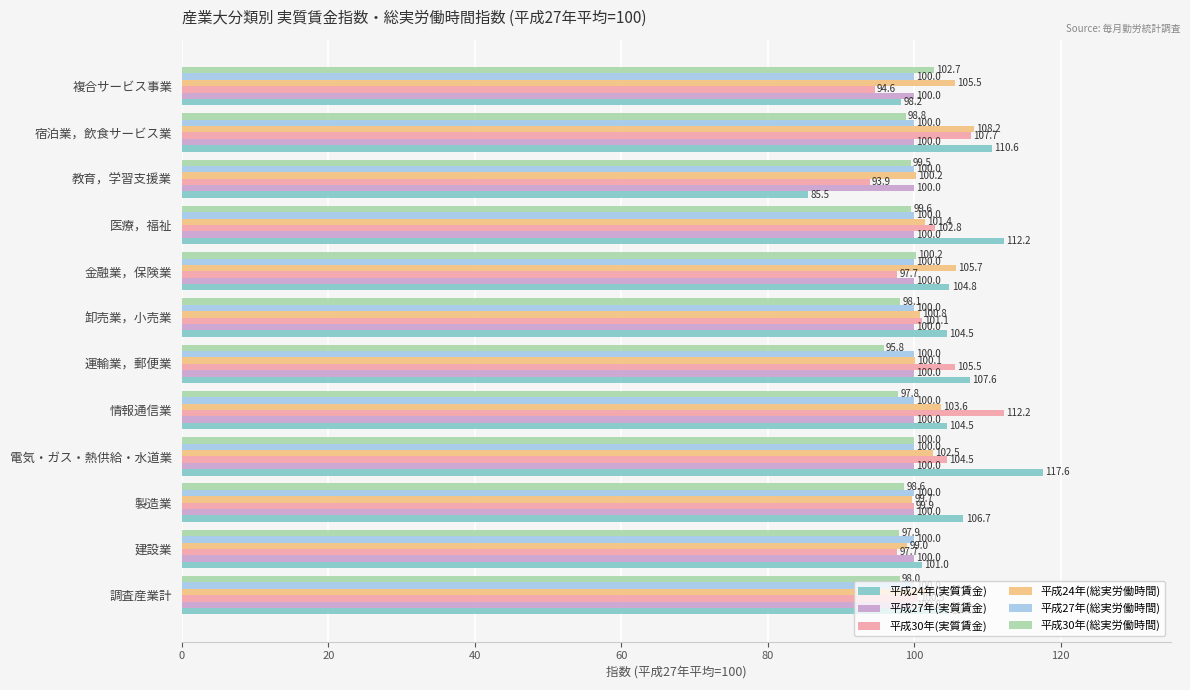

What are all the series names shown in the legend?

平成24年(実質賃金), 平成27年(実質賃金), 平成30年(実質賃金), 平成24年(総実労働時間), 平成27年(総実労働時間), 平成30年(総実労働時間)